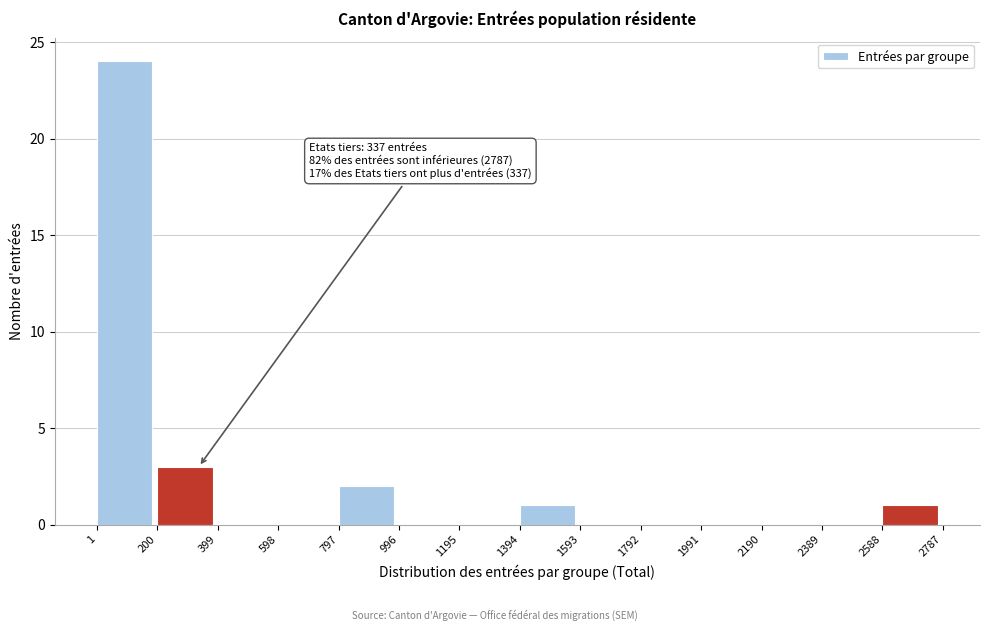

Which range on the x-axis has the tallest bar?

1 to 200